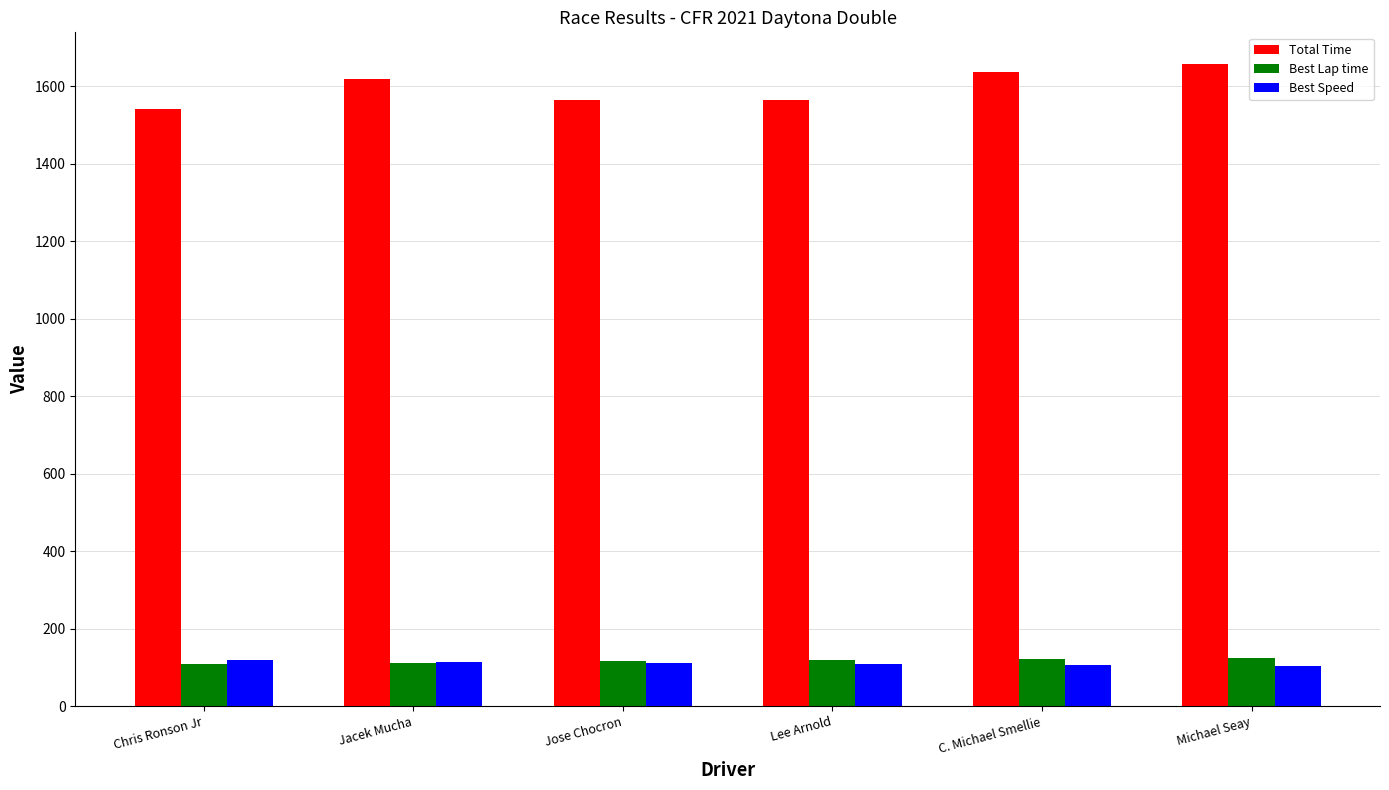

What is the maximum value for Best Speed?

118.1